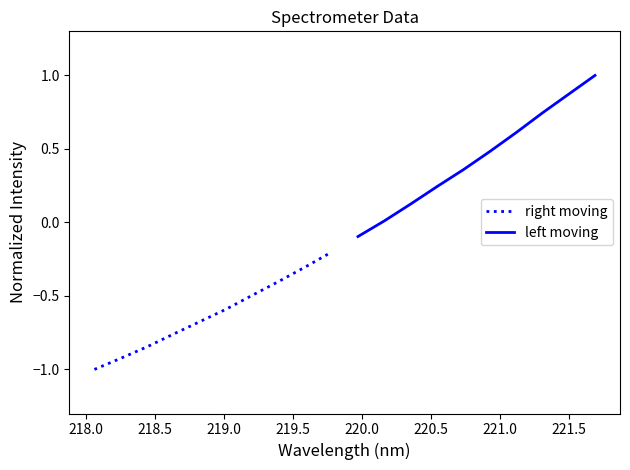

What is the minimum value for right moving?

-1.0